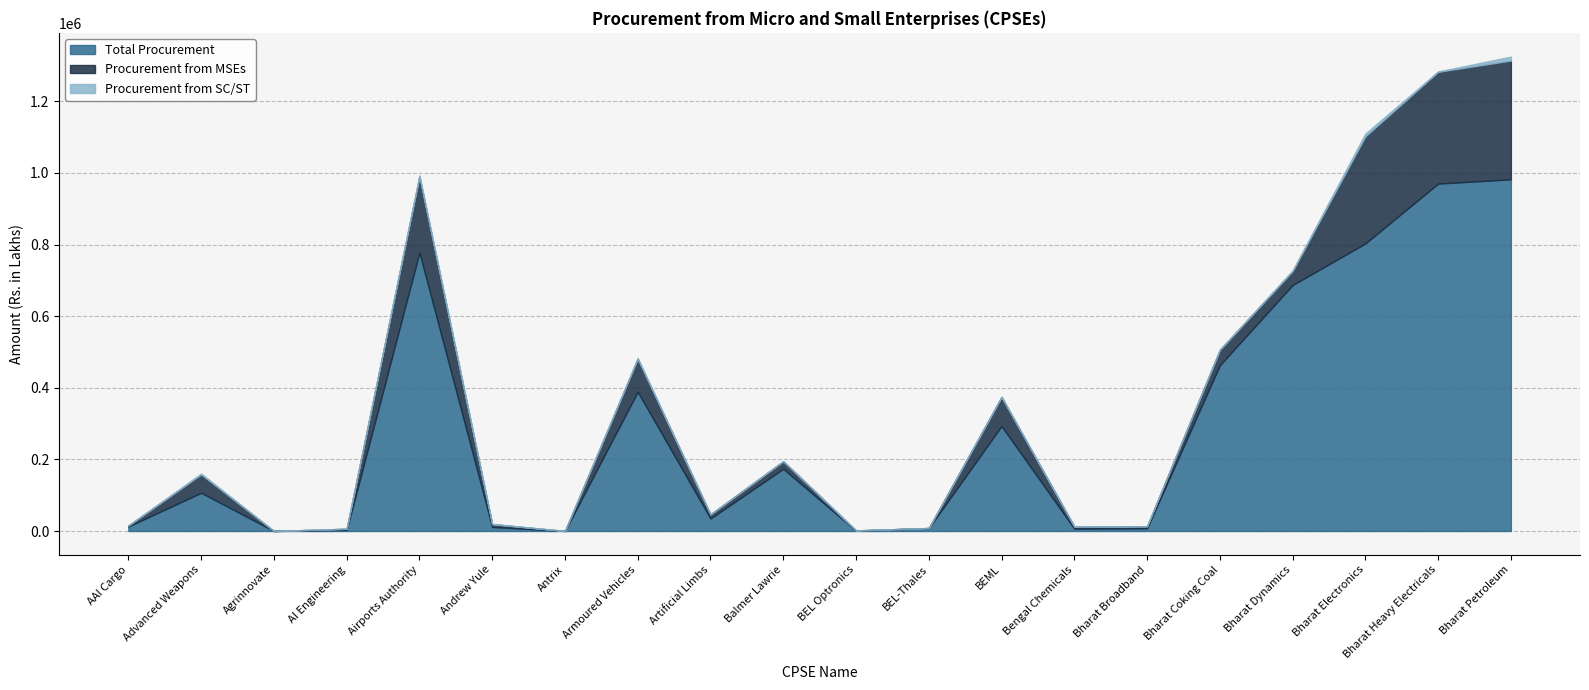

What is the difference between the second highest and second lowest values in the Procurement from MSEs series?

312071